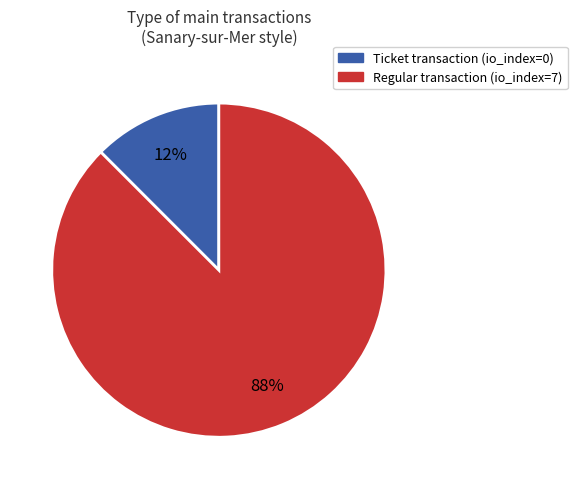

Is it true that Regular transaction (io_index=7) is 88% of the pie?

True